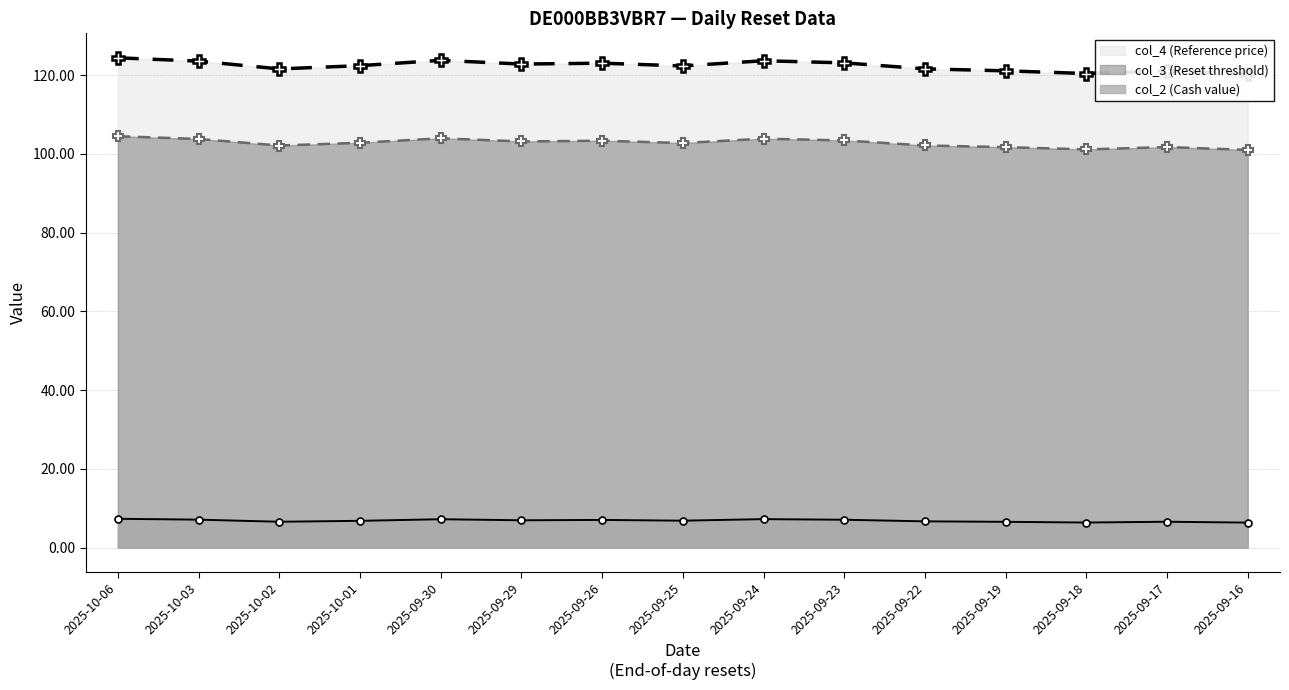

List the series in order of their peak value, lowest first.

col_2 (Cash value), col_3 (Reset threshold), col_4 (Reference price)